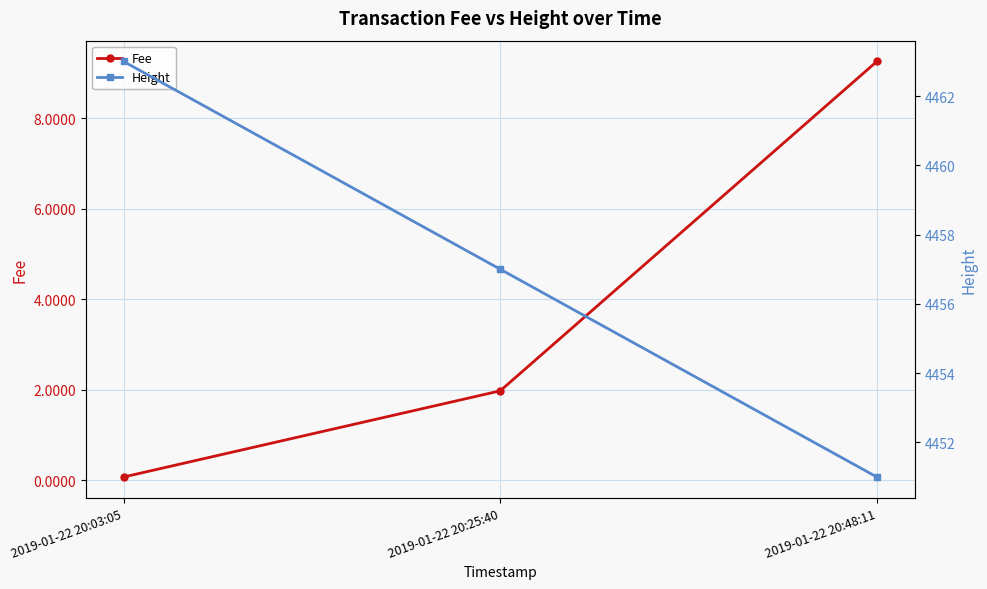

Between 2019-01-22 20:48:11 and 2019-01-22 20:25:40, which is larger?

2019-01-22 20:48:11